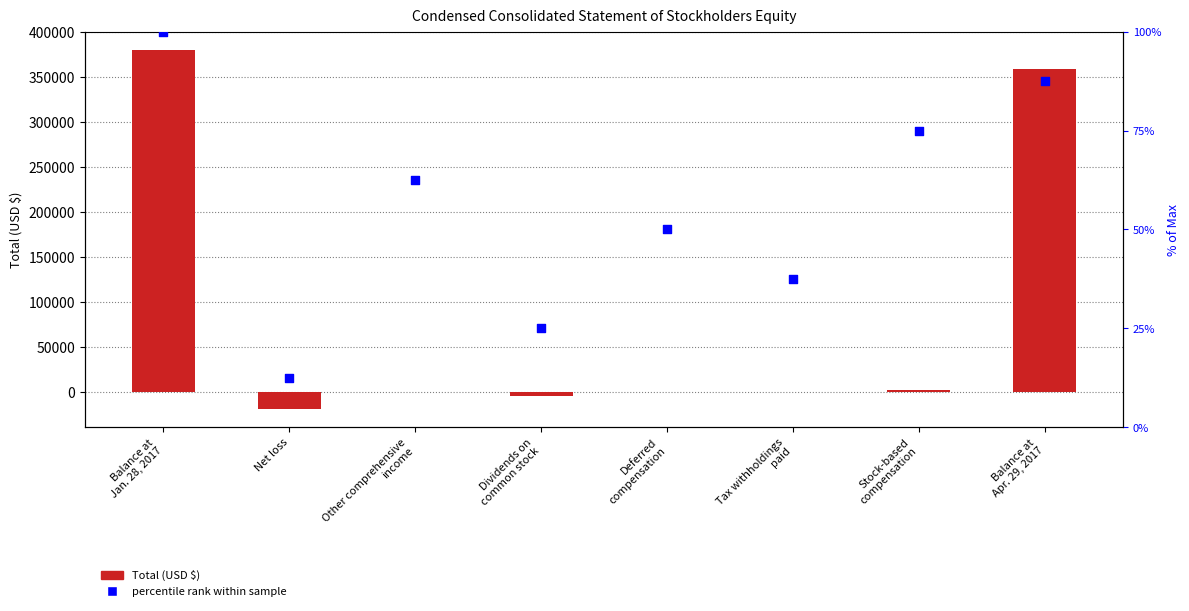

Which series has the largest total across all categories?

Total (USD $)